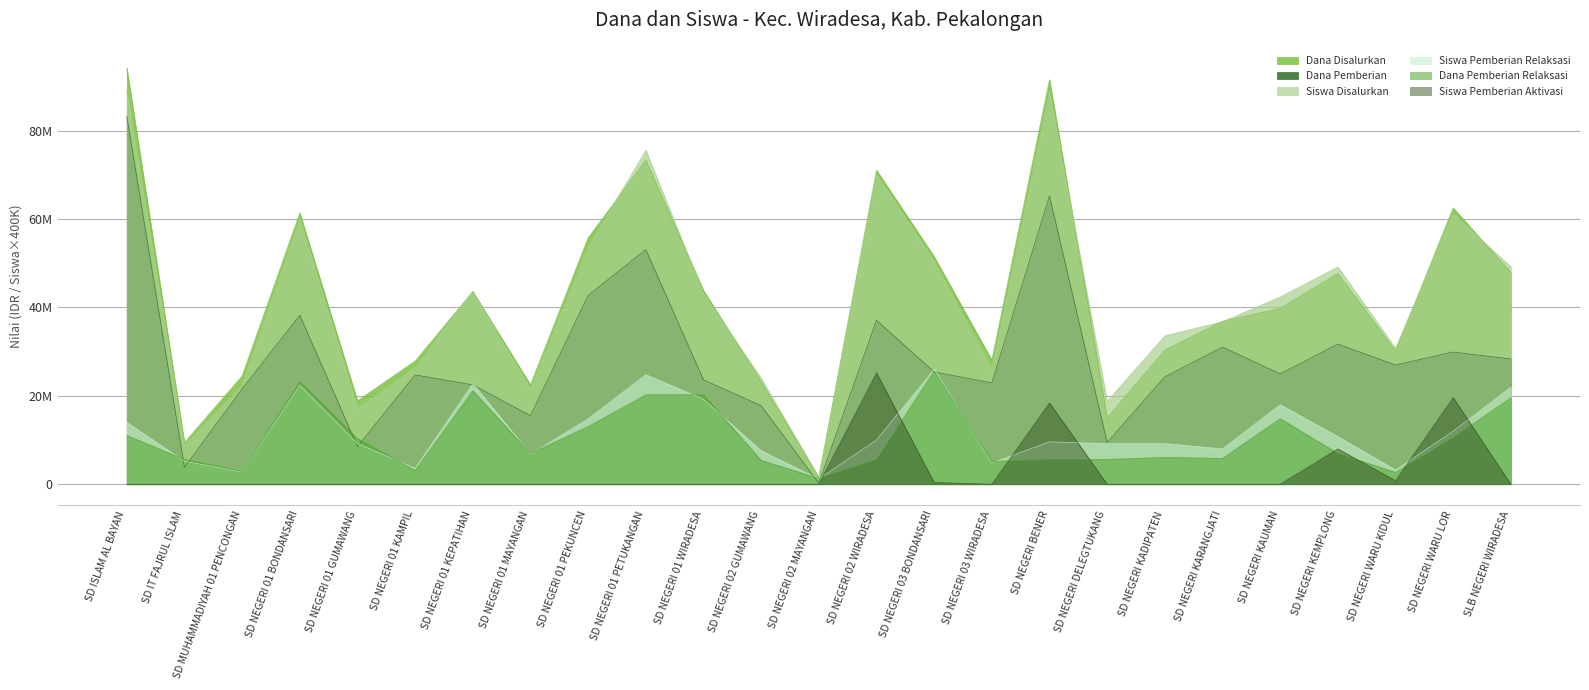

Which series has the largest range (max minus min)?

Dana Disalurkan